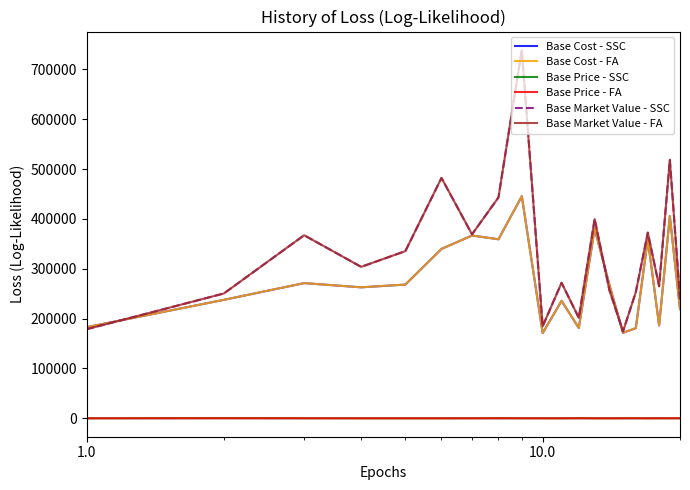

Does the chart have visible grid lines?

No